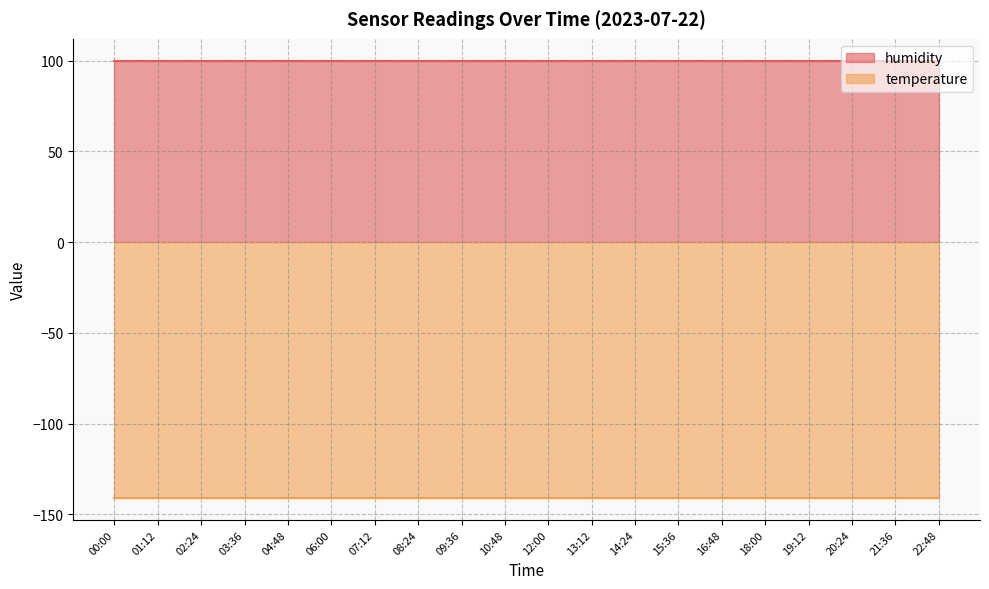

True or false: temperature and humidity intersect in this chart.

False